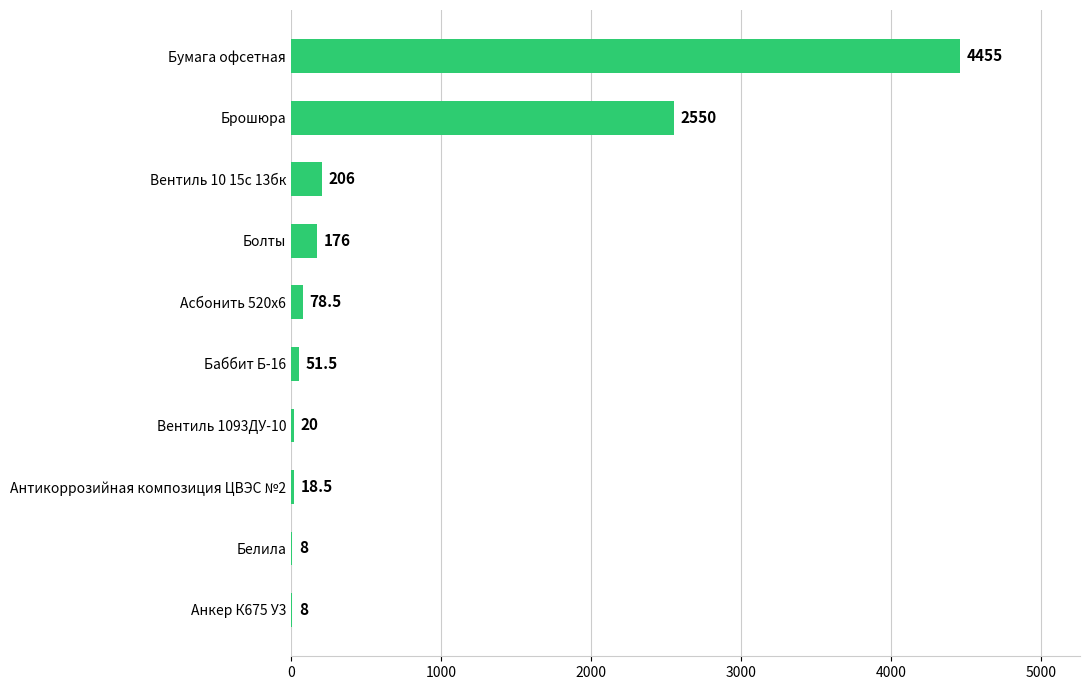

Which has a higher value, Вентиль 10 15с 13бк or Баббит Б-16?

Вентиль 10 15с 13бк